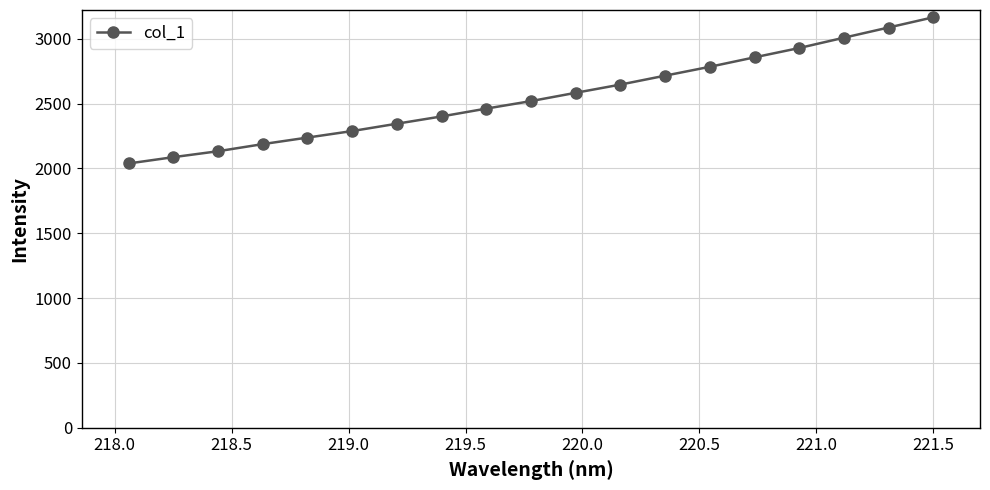

What is the greatest value displayed?

3165.0